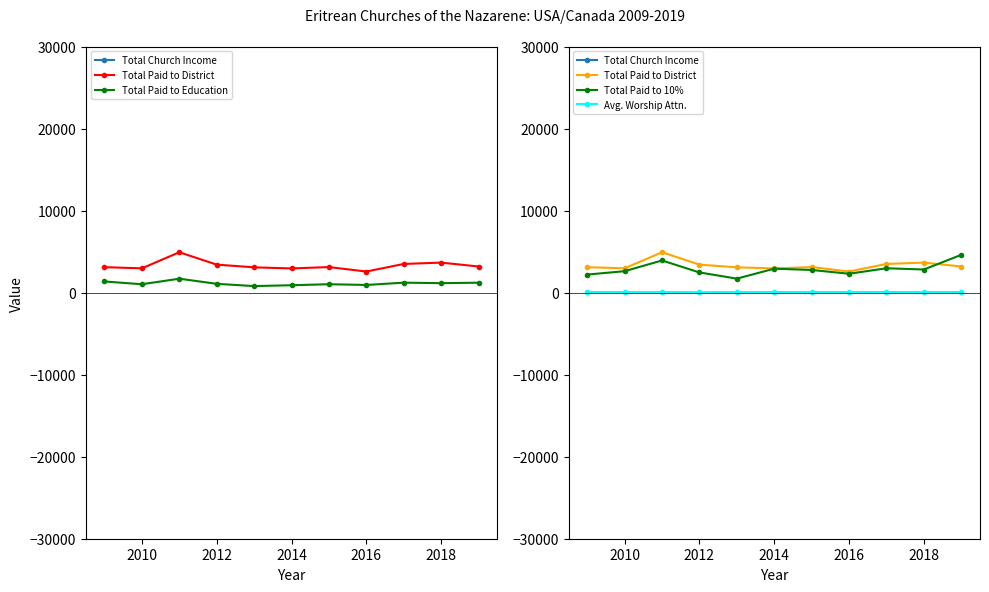

At which label is Avg. Worship Attn. closest to 65?

2014